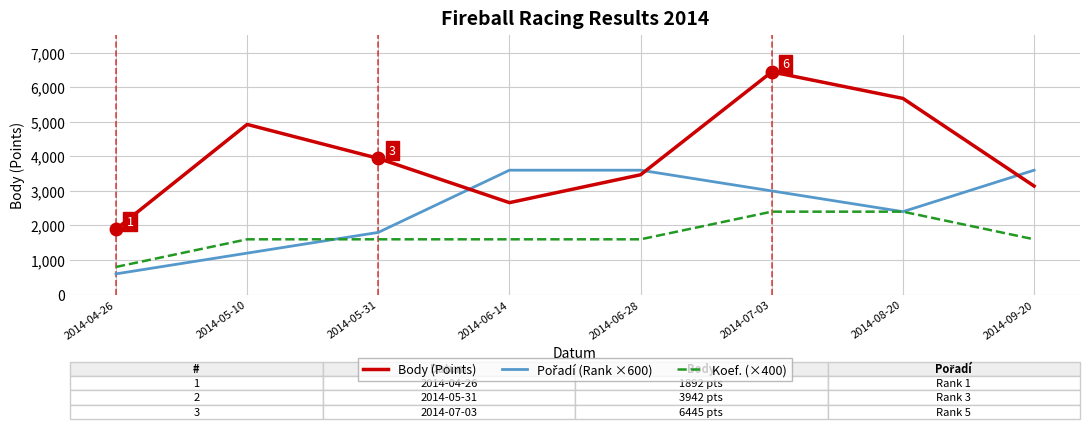

How many lines are shown in the chart?

3